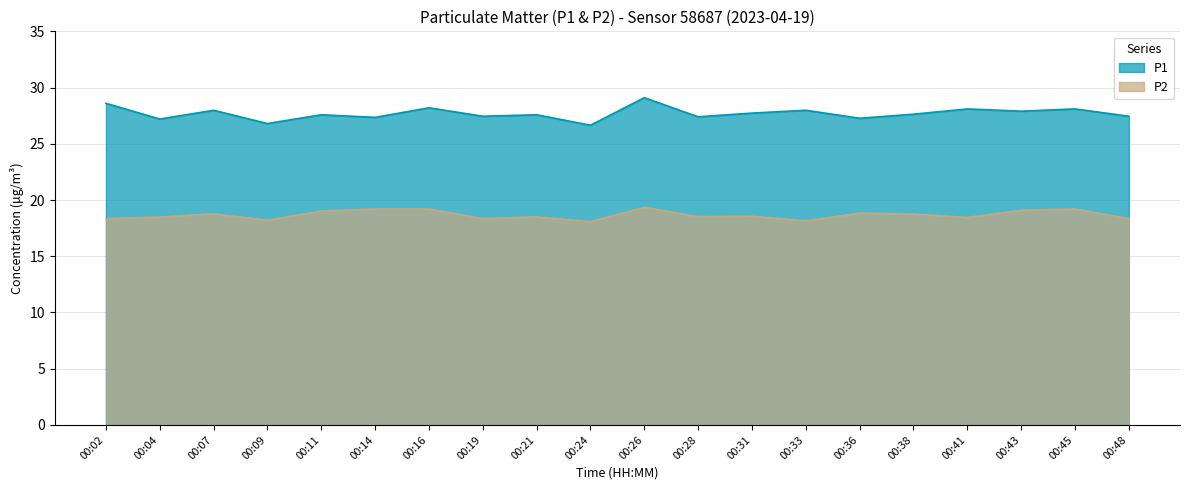

The value of P1 at 00:14 is 27.4. True or false?

True